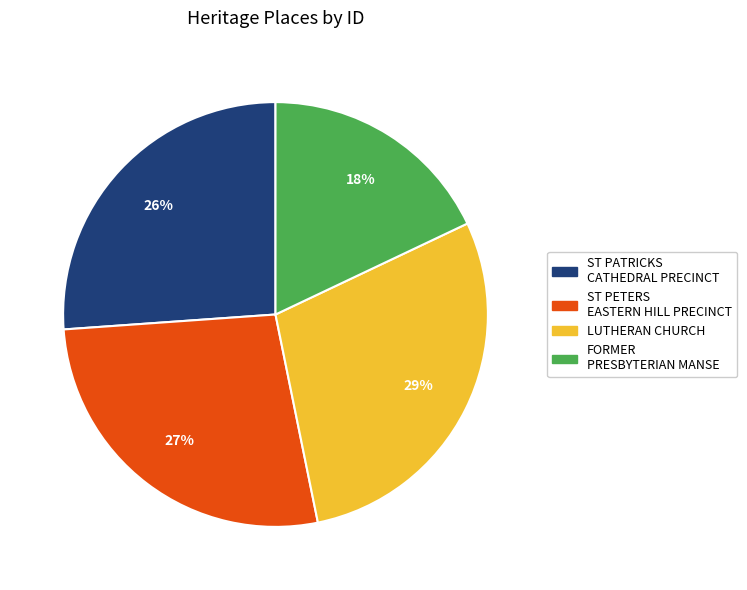

Which category has the biggest portion of the pie?

LUTHERAN CHURCH